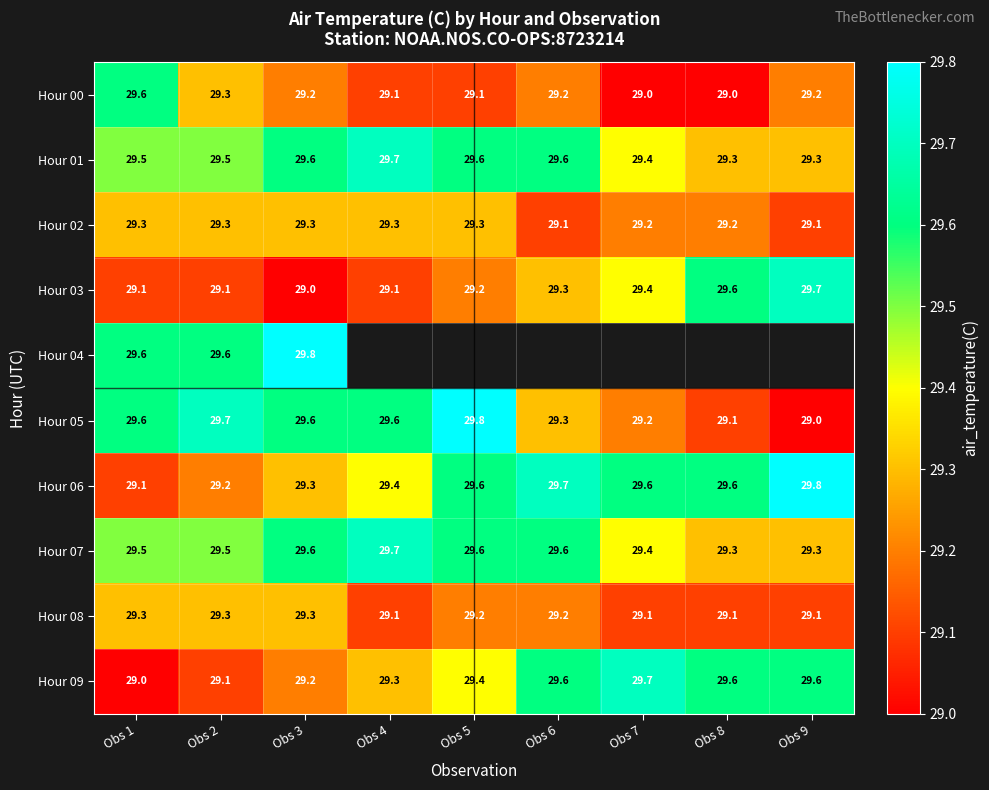

What is the maximum value shown in the chart?

29.8